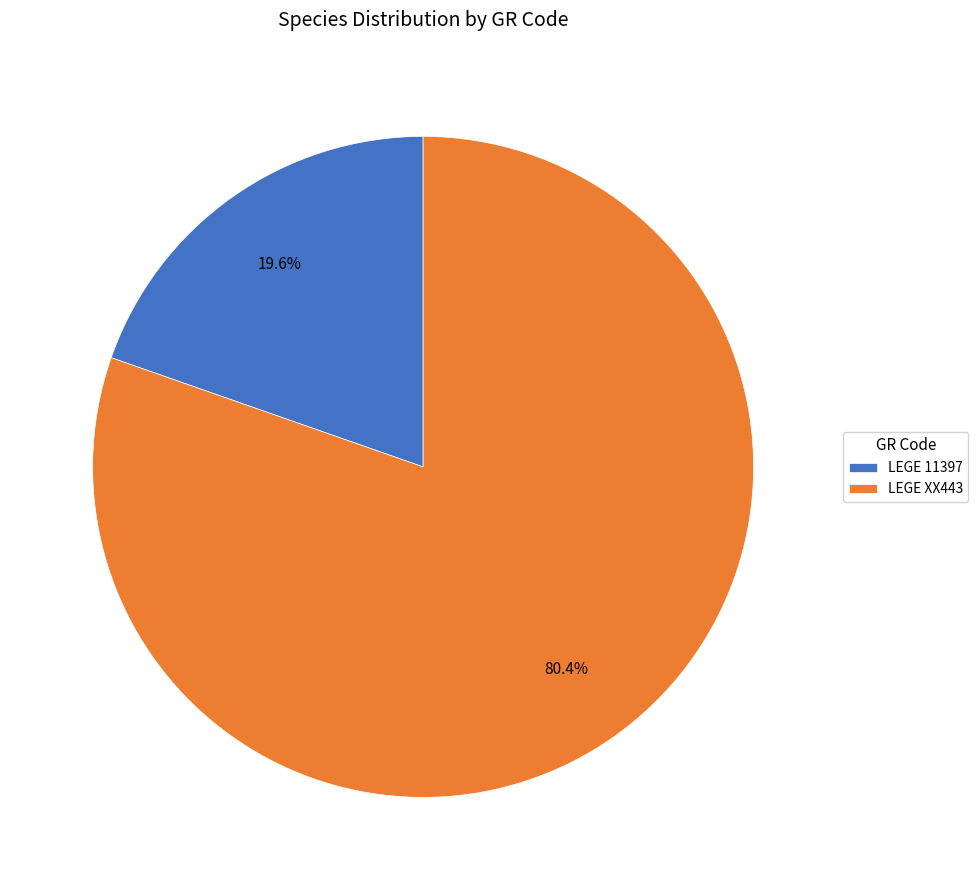

What is the ratio of the value at LEGE 11397 to the value at LEGE XX443?

0.2